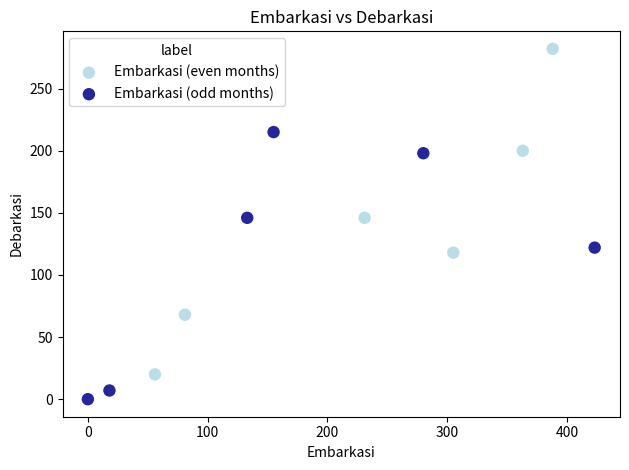

Which series reaches the maximum Y coordinate?

Embarkasi (even months)